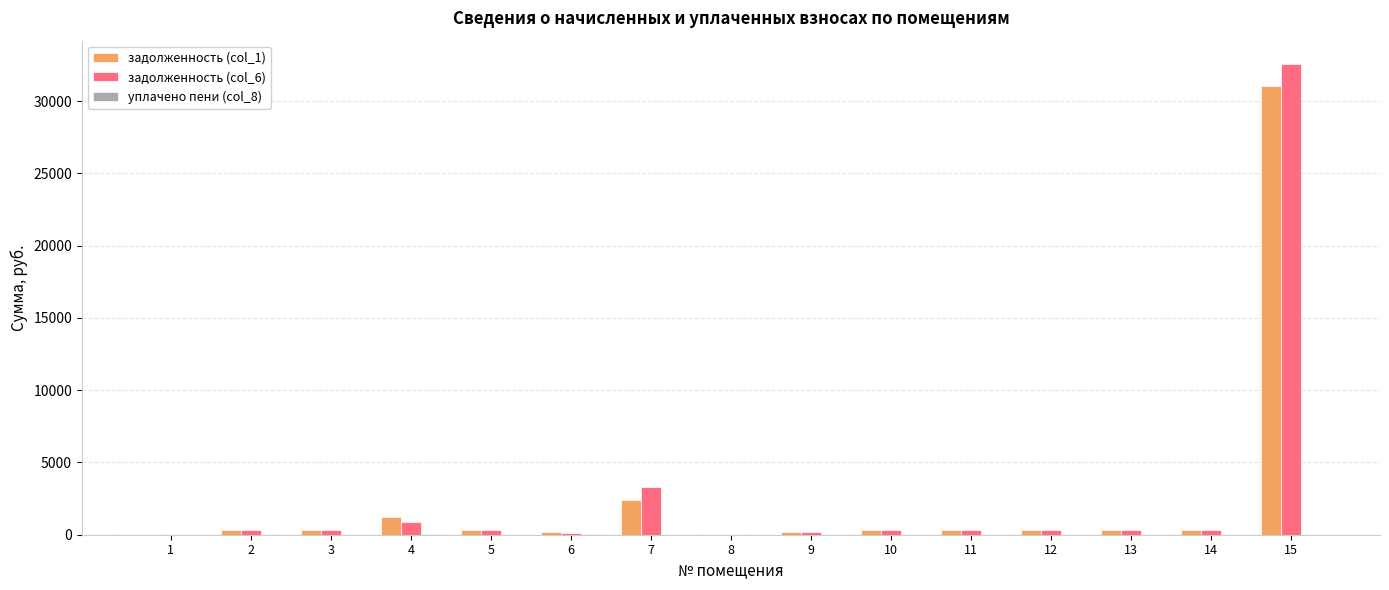

What is the sum of all задолженность (col_6) values?

39445.1